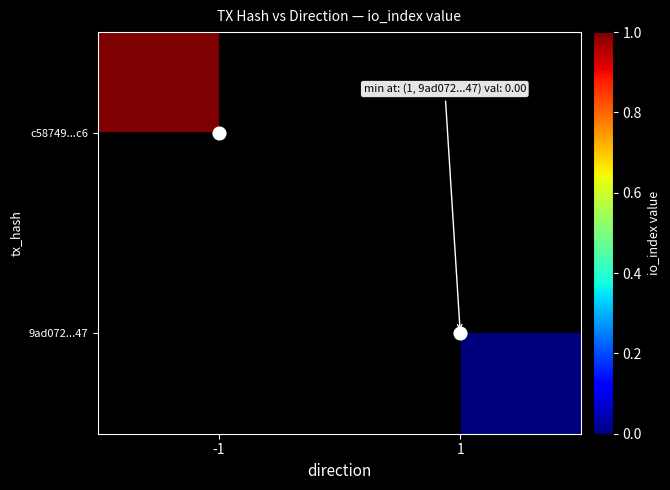

Between 1 and -1, which is larger?

-1